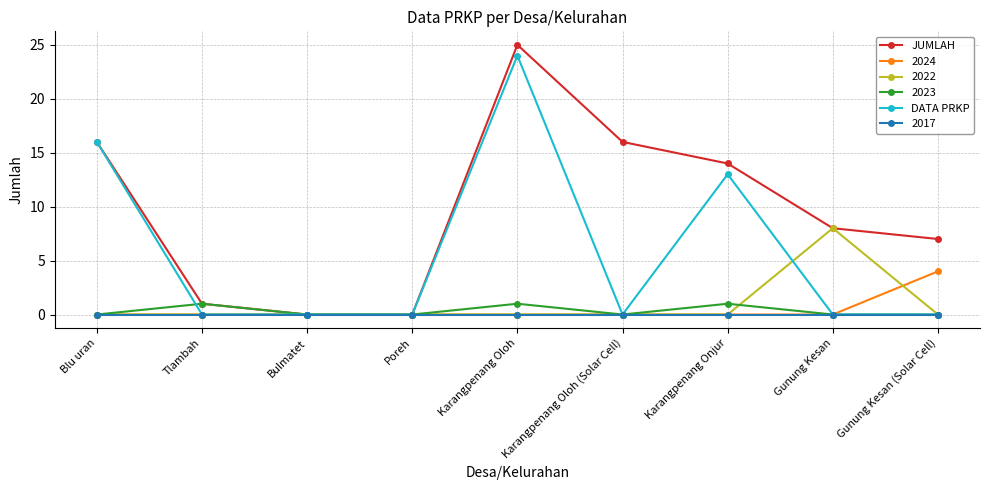

What is the average value of the JUMLAH series?

10